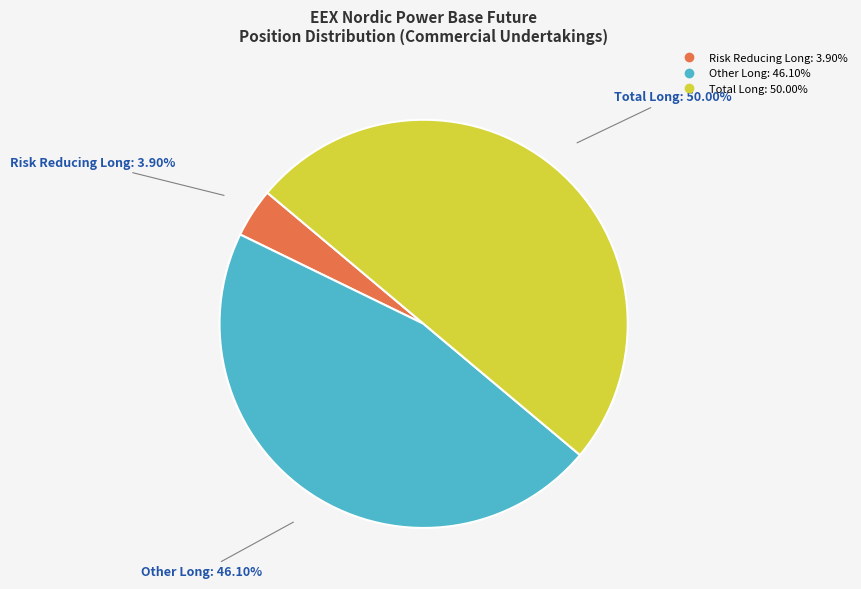

To the nearest percent, what is the difference between the largest and smallest slice percentages?

46%